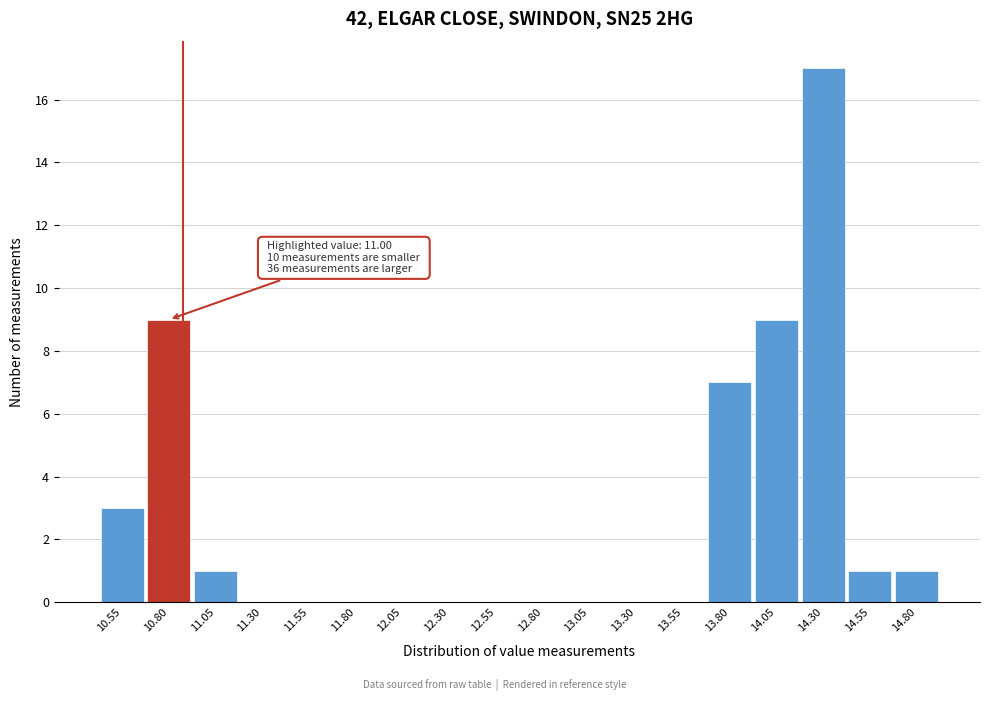

Reading right to left, extract all data points from this chart.

14.80=1	14.55=1	14.30=17	14.05=9	13.80=7	13.55=0	13.30=0	13.05=0	12.80=0	12.55=0	12.30=0	12.05=0	11.80=0	11.55=0	11.30=0	11.05=1	10.80=9	10.55=3